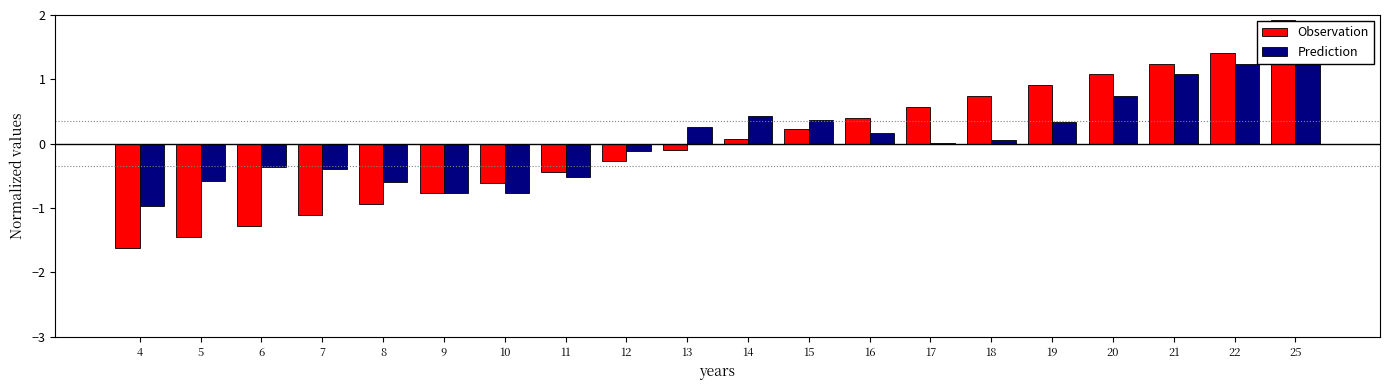

What is the difference between the maximum and second lowest values in the Observation series?

3.4